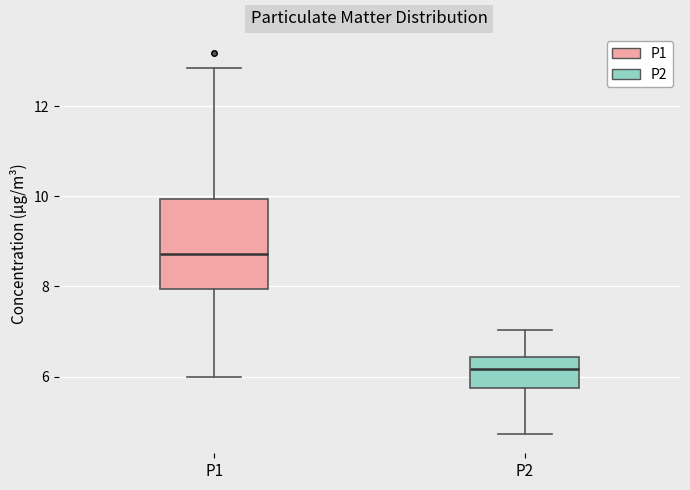

Where does the upper whisker of the box for P2 end on the y-axis? The values are not printed on the chart, so give them approximately, as read against the axis.

7.0